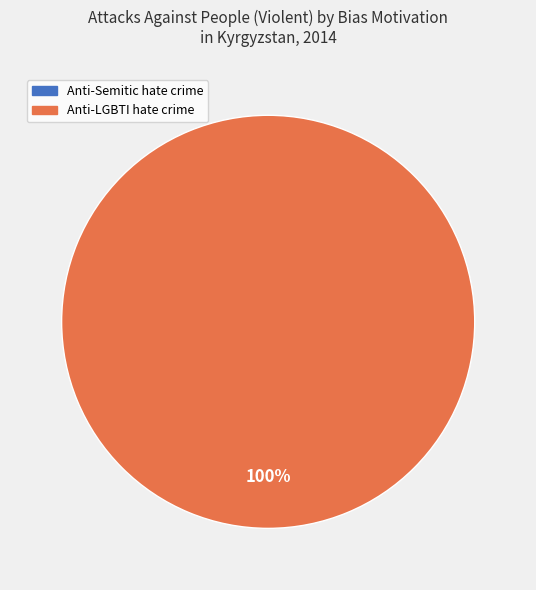

Is there any slice that represents more than half of the pie?

Yes